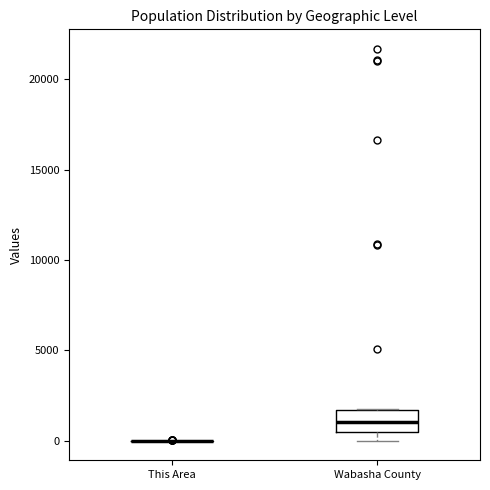

Reading left to right, read every box against the y-axis: the position of its median line, the range the box covers, and the ends of its whiskers. The values are not printed on the chart, so give them approximately, as read against the axis.

This Area: box collapsed to a line at 0, whiskers 0 to 0
Wabasha County: median 1000, box 500 to 1500, whiskers 0 to 1500